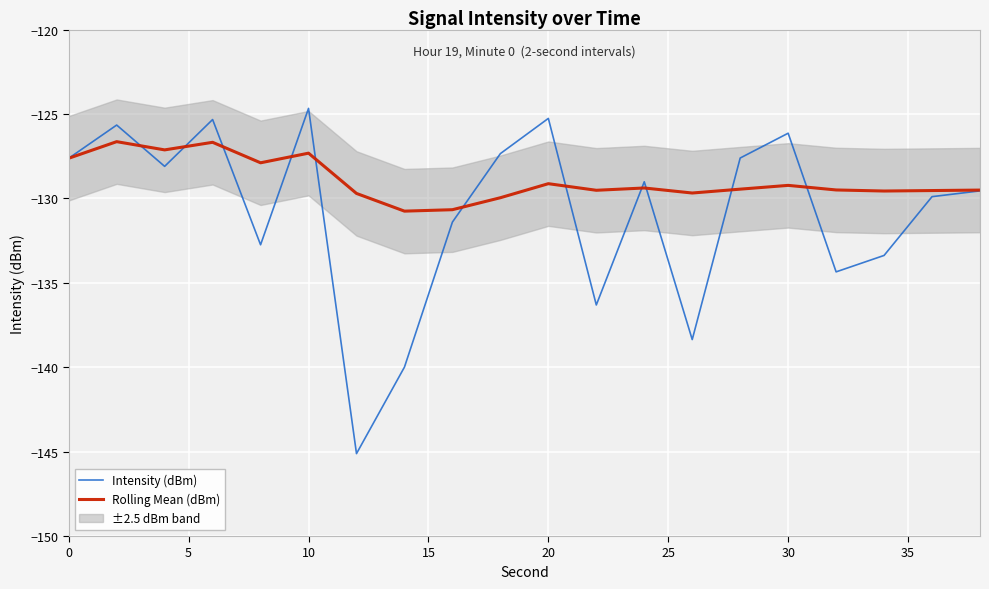

True or false: Intensity (dBm) and Rolling Mean (dBm) intersect in this chart.

True